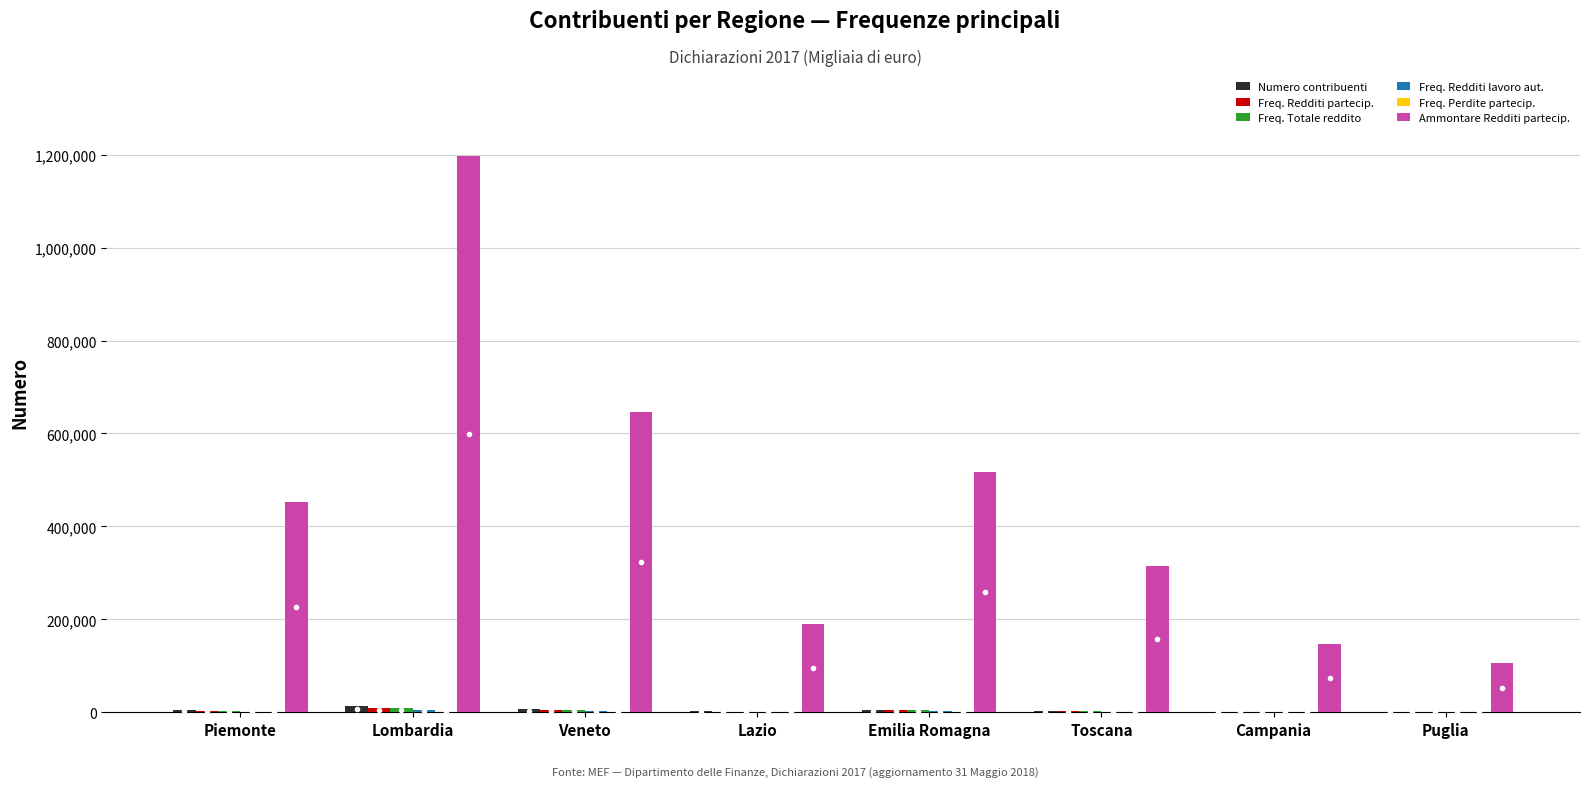

Which series changed the most between Lombardia and Campania?

Ammontare Redditi partecip.